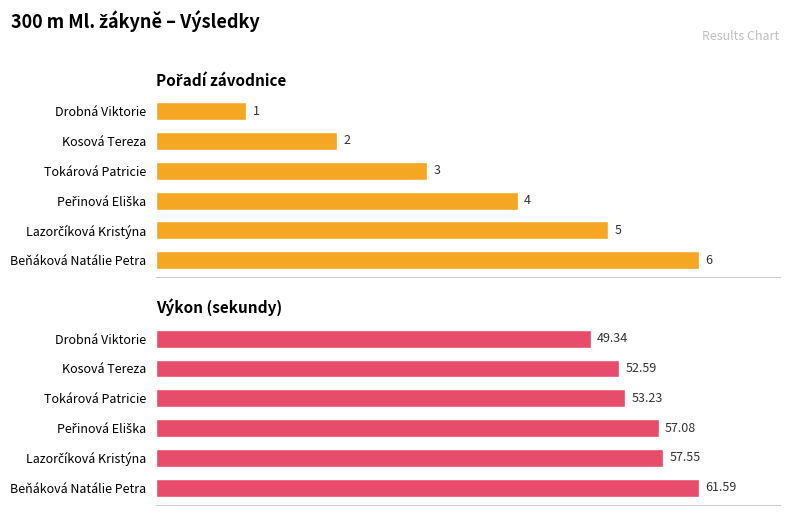

Between Tokárová Patricie and Lazorčíková Kristýna, which series saw the biggest shift?

Výkon